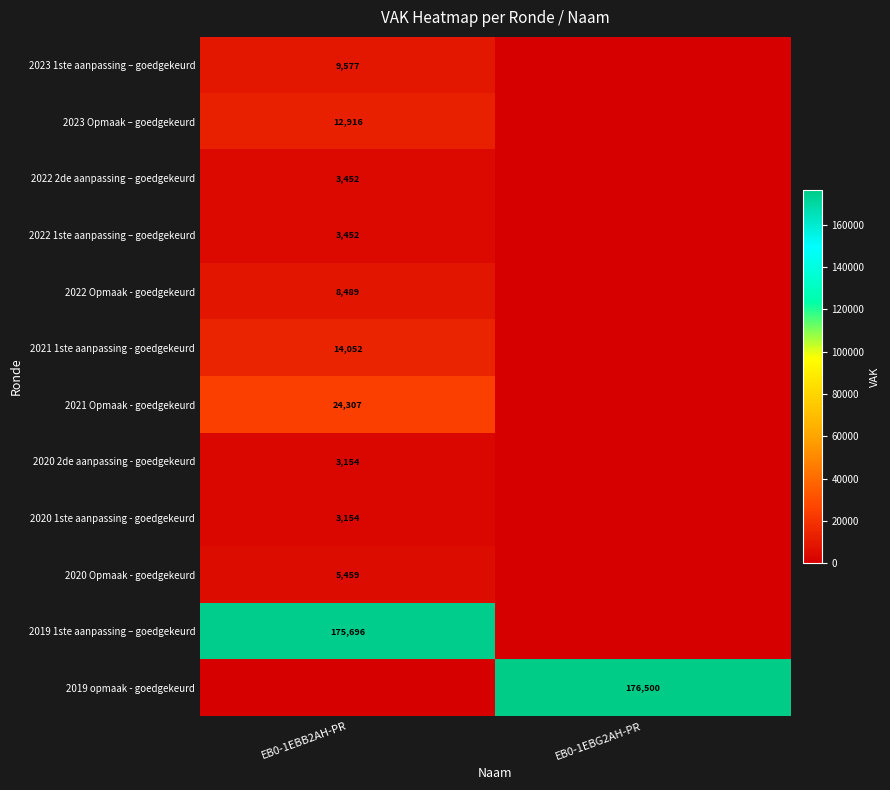

True or false: 2022 Opmaak - goedgekeurd has a value of 8489 at EB0-1EBB2AH-PR.

True